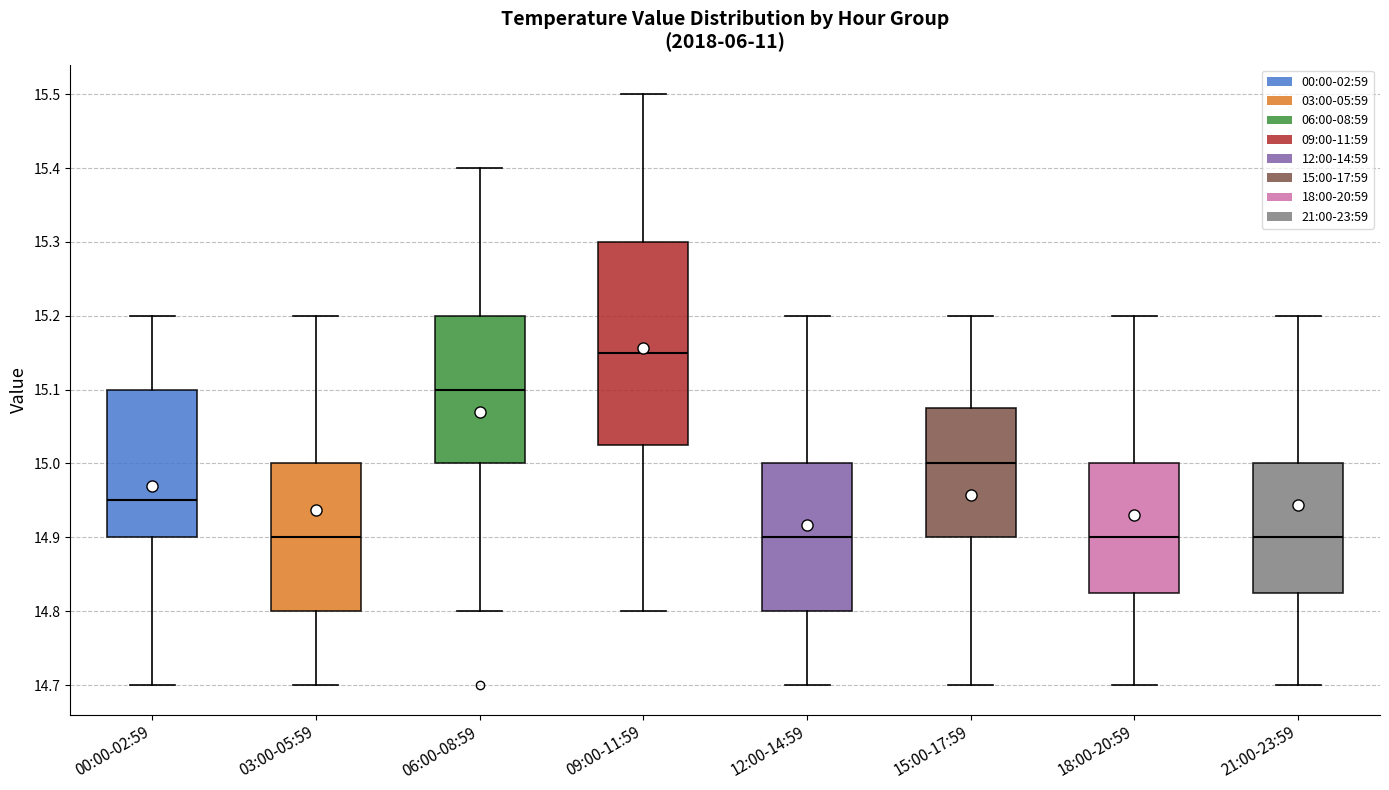

Reading left to right, transcribe this box plot: for each box, give where its median line is, the range the box spans, and where its two whiskers end, as read against the y-axis. The values are not printed on the chart, so give them approximately, as read against the axis.

00:00-02:59: median 14.95, box 14.90 to 15.10, whiskers 14.70 to 15.20
03:00-05:59: median 14.90, box 14.80 to 15.00, whiskers 14.70 to 15.20
06:00-08:59: median 15.10, box 15.00 to 15.20, whiskers 14.80 to 15.40
09:00-11:59: median 15.15, box 15.03 to 15.30, whiskers 14.80 to 15.50
12:00-14:59: median 14.90, box 14.80 to 15.00, whiskers 14.70 to 15.20
15:00-17:59: median 15.00, box 14.90 to 15.08, whiskers 14.70 to 15.20
18:00-20:59: median 14.90, box 14.83 to 15.00, whiskers 14.70 to 15.20
21:00-23:59: median 14.90, box 14.83 to 15.00, whiskers 14.70 to 15.20